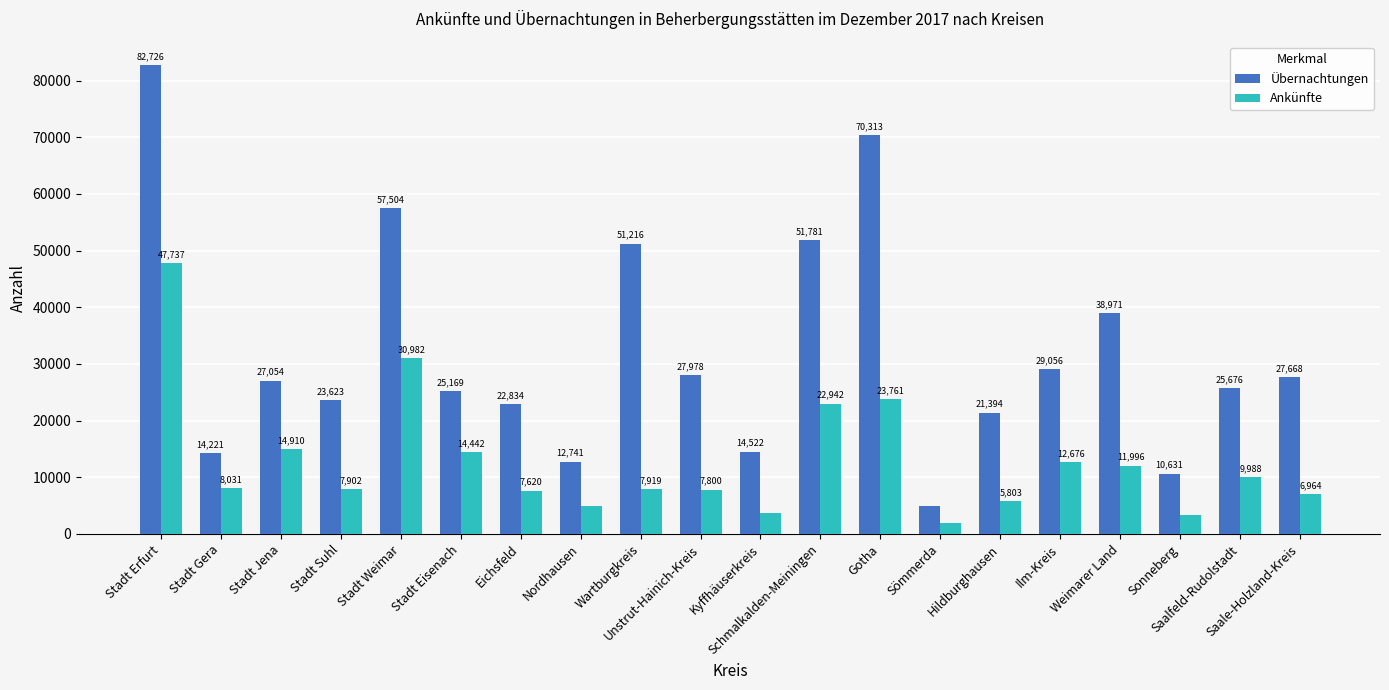

List the series in order of their overall mean, highest first.

Übernachtungen, Ankünfte